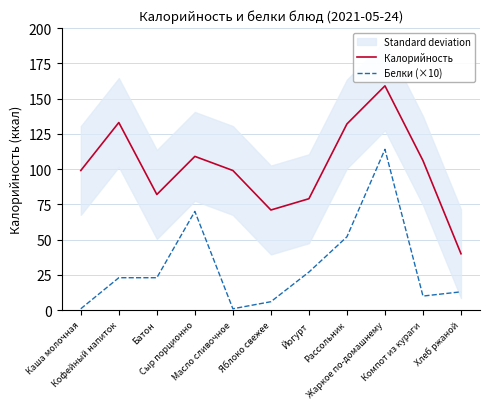

Which series changed the most between Йогурт and Жаркое по-домашнему?

Белки (×10)